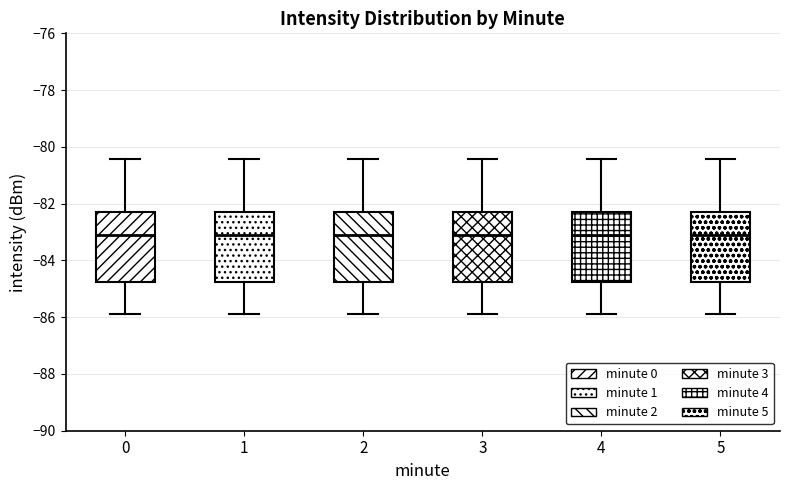

Where does the upper whisker of the box at x = 0 end on the y-axis? The values are not printed on the chart, so give them approximately, as read against the axis.

-80.4